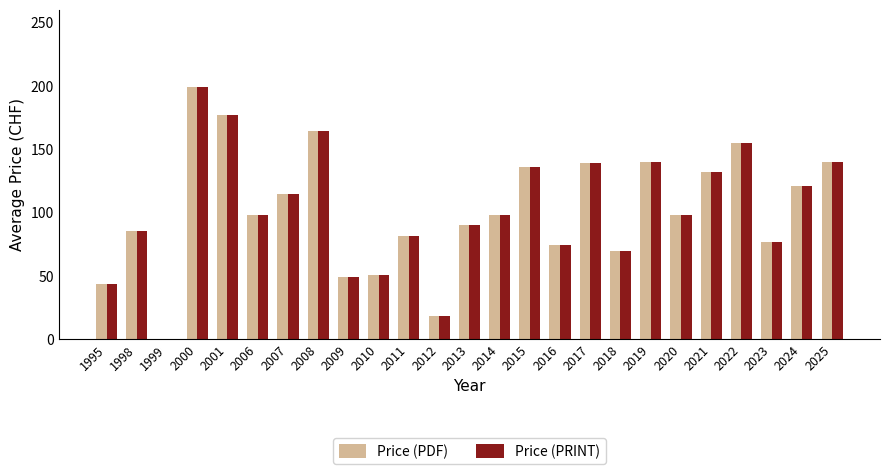

What value does the Price (PRINT) series have at 2020?

98.0